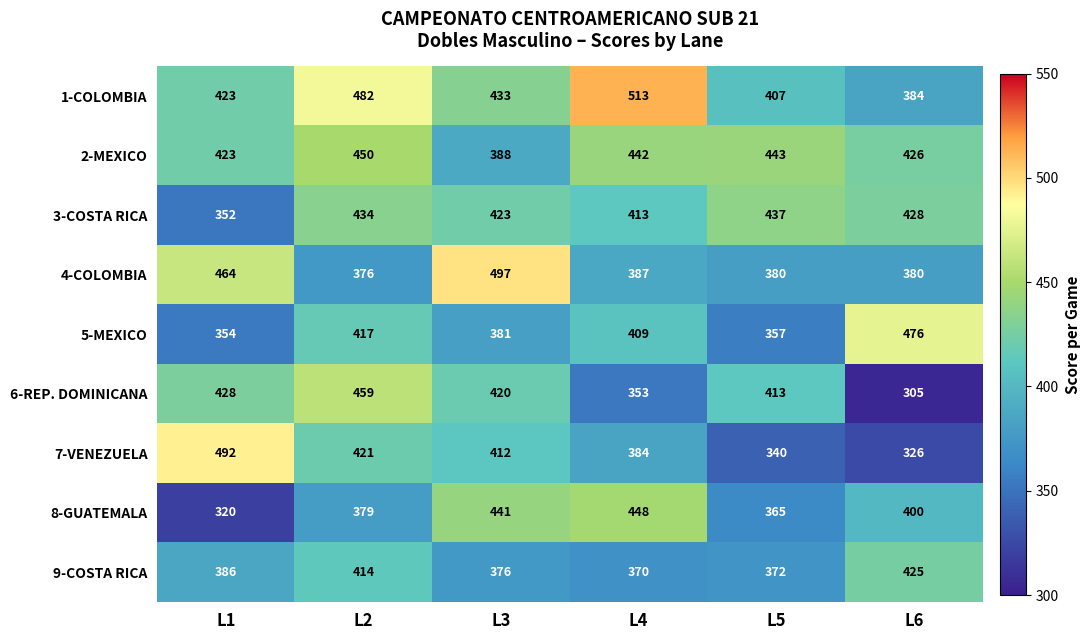

What is the sum of all 9-COSTA RICA values?

2343